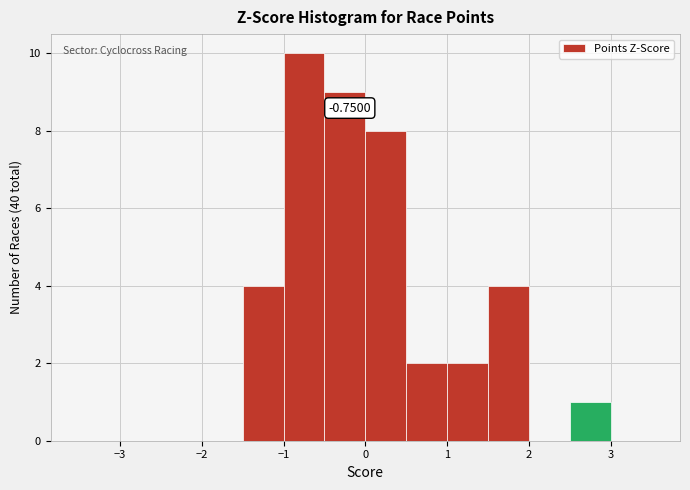

Over which range of the x-axis is the bar tallest?

-1.0 to -0.5